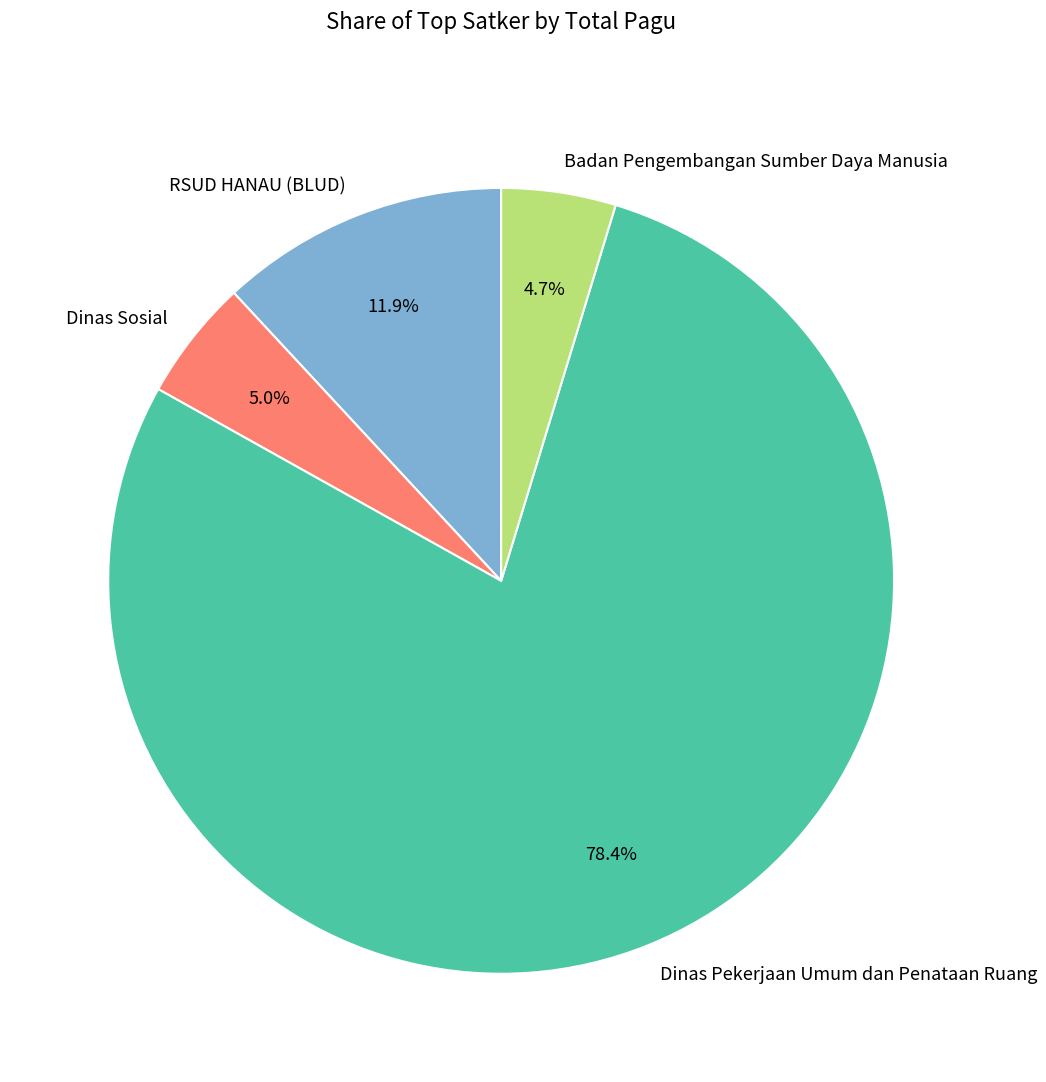

To the nearest percent, what portion does Badan Pengembangan Sumber Daya Manusia represent?

5%